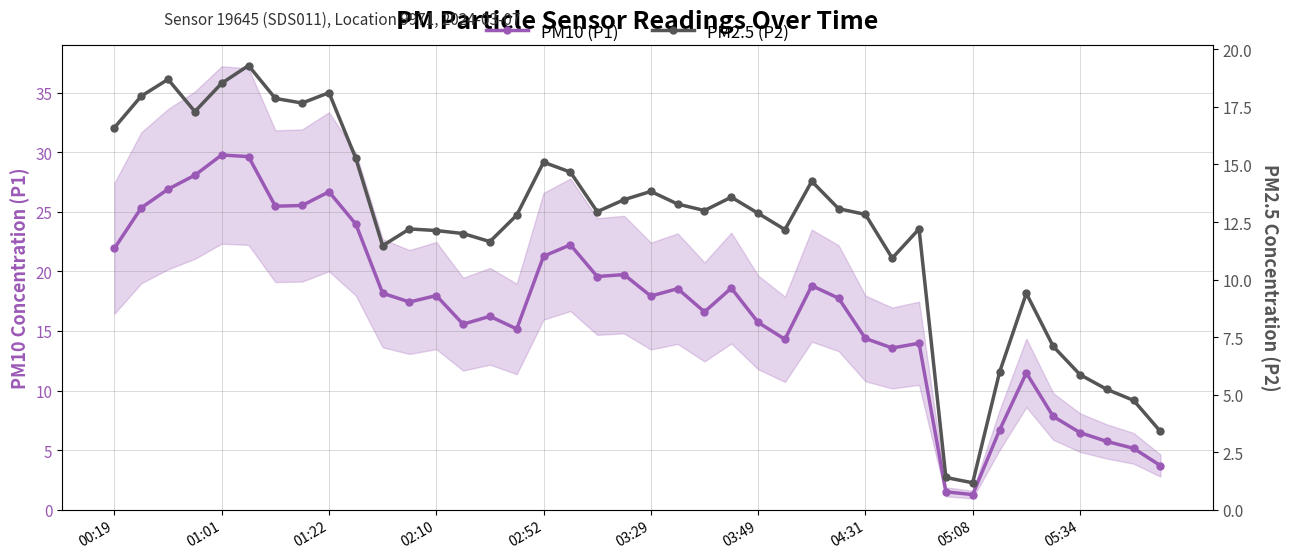

Is it true that PM2.5 (P2) equals 3.4 at 39?

True